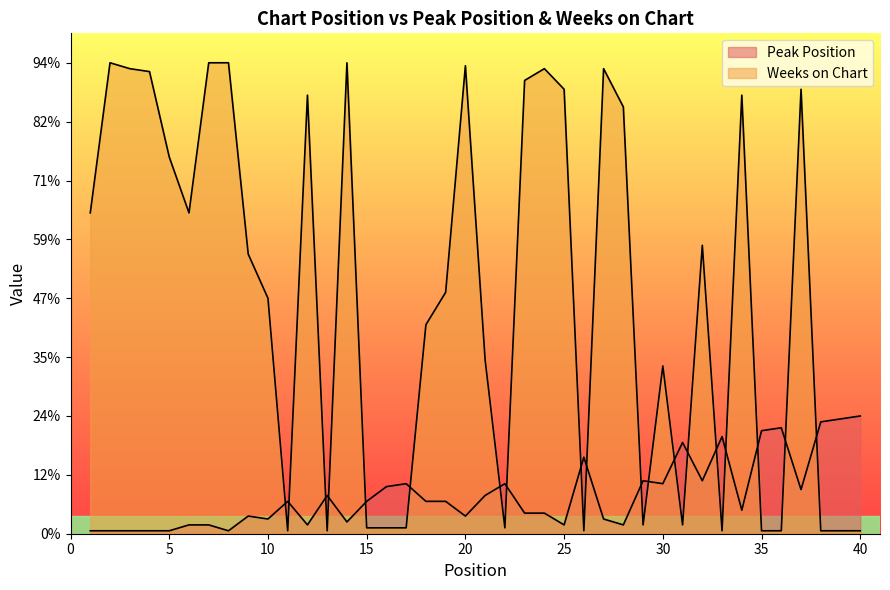

How many values in the Weeks on Chart series exceed 95?

19